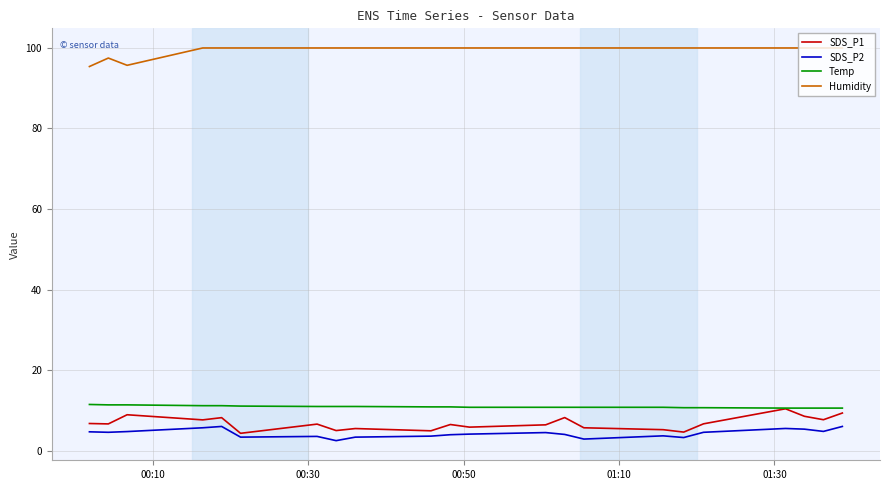

True or false: SDS_P2 and Humidity intersect in this chart.

False